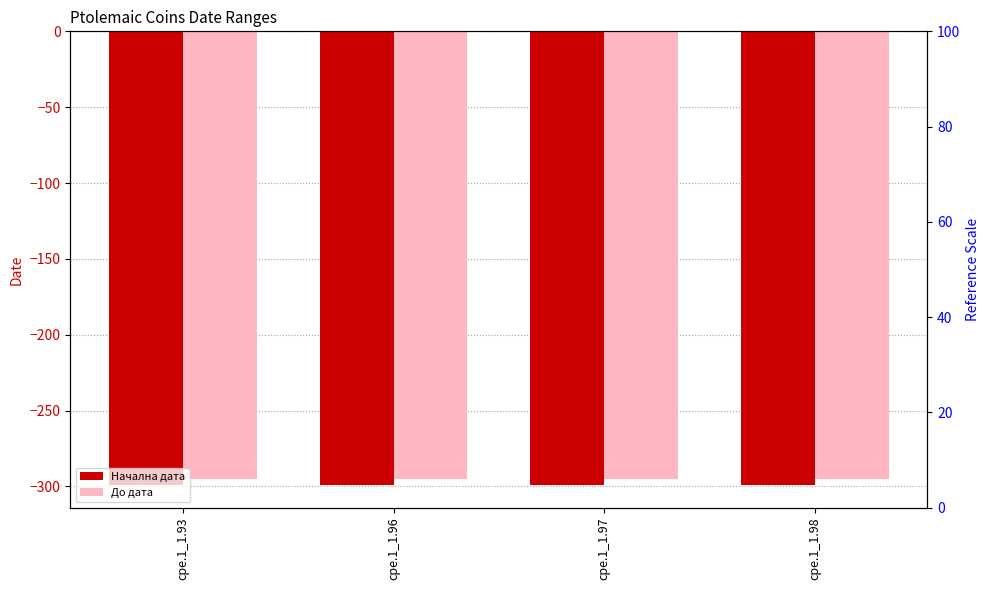

Does the chart contain stacked bars?

No